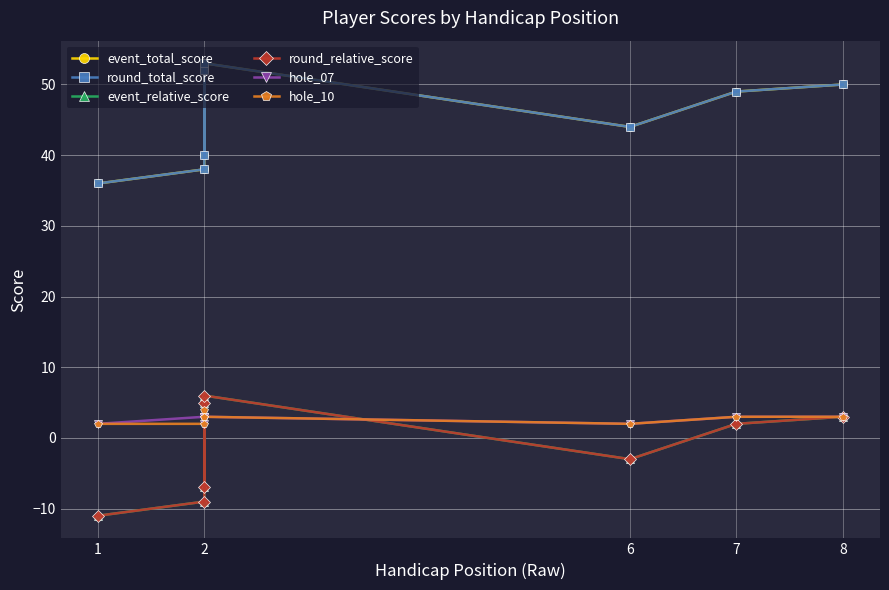

What is the difference between the highest and lowest values at 2?

47